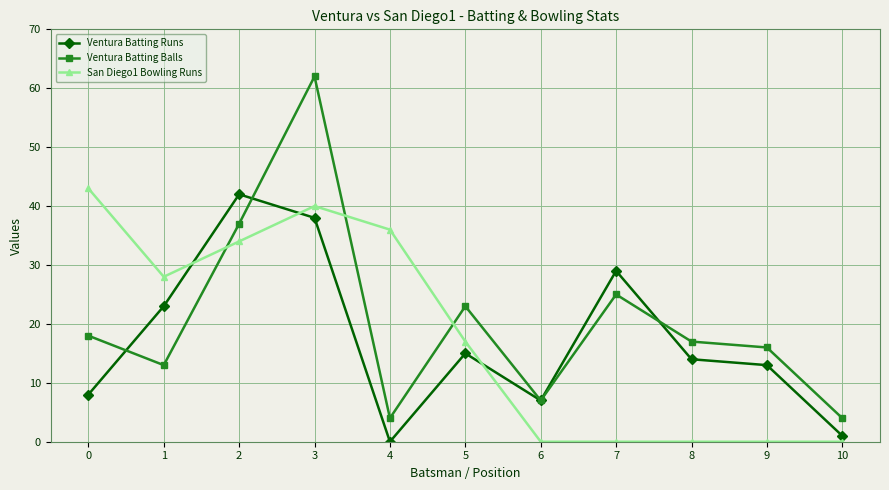

What is the value of the Ventura Batting Runs point at the 3rd from the left?

42